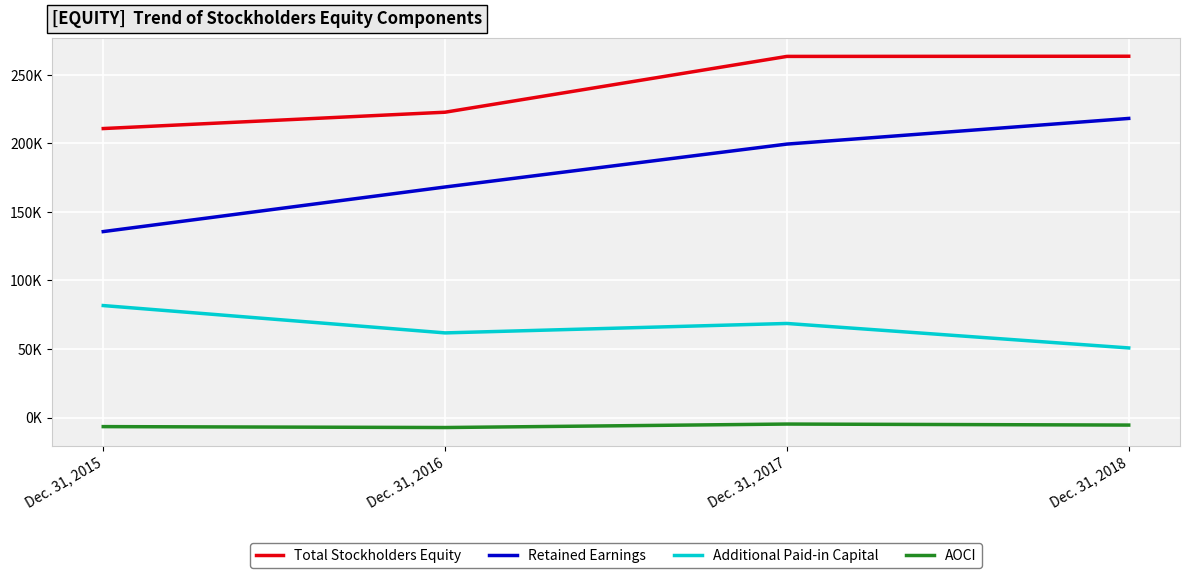

Is this an area chart (filled region under the line)?

No